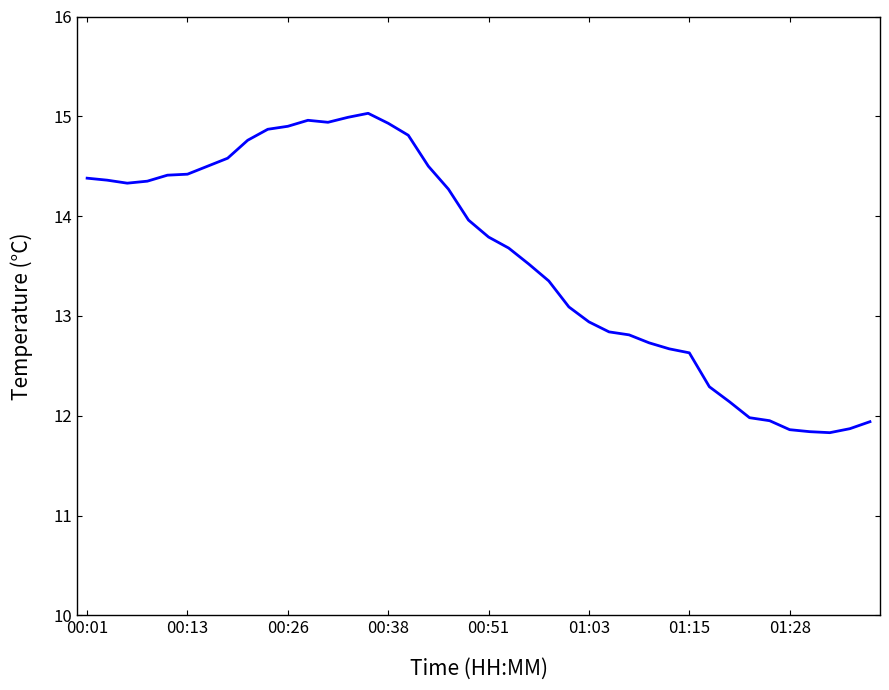

What is the average value?

13.6